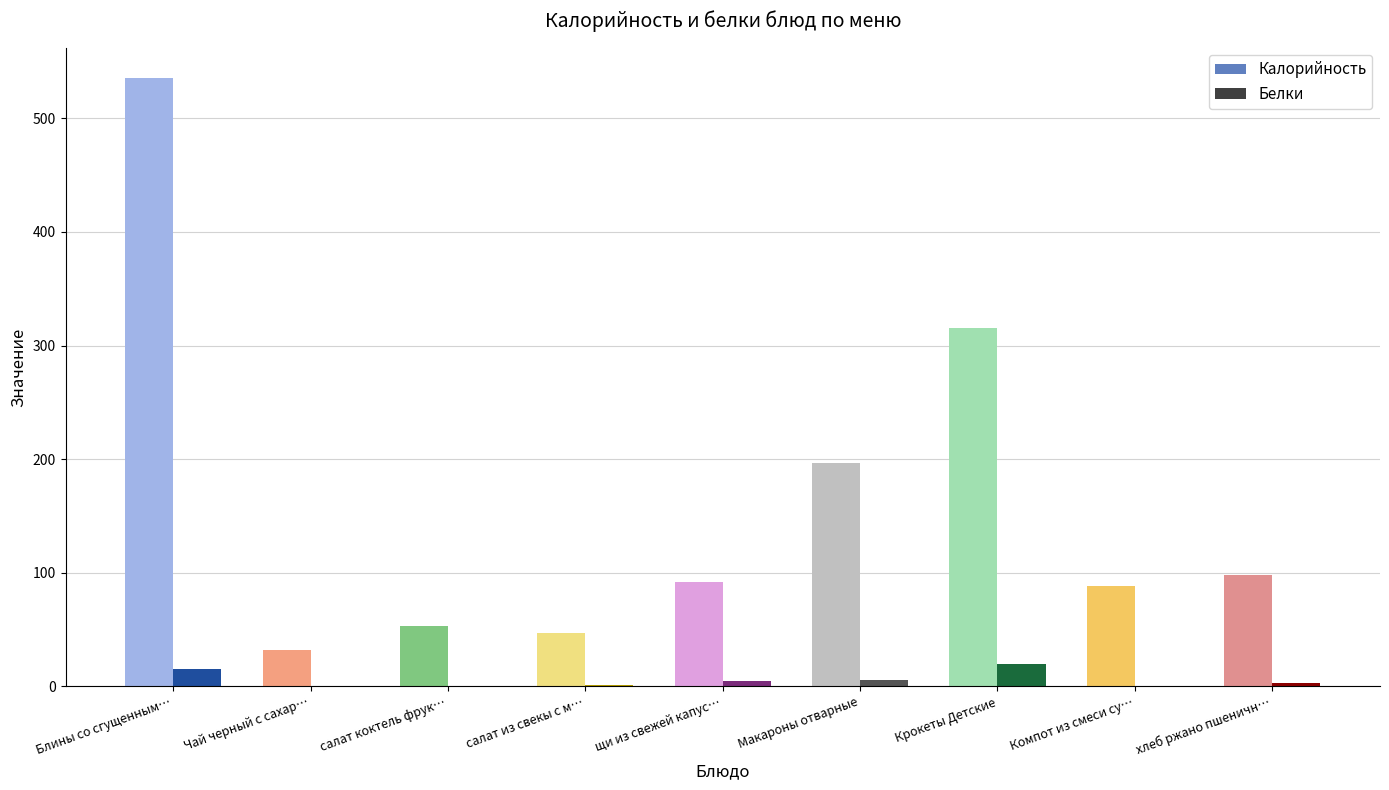

Count the number of categories in the chart.

9